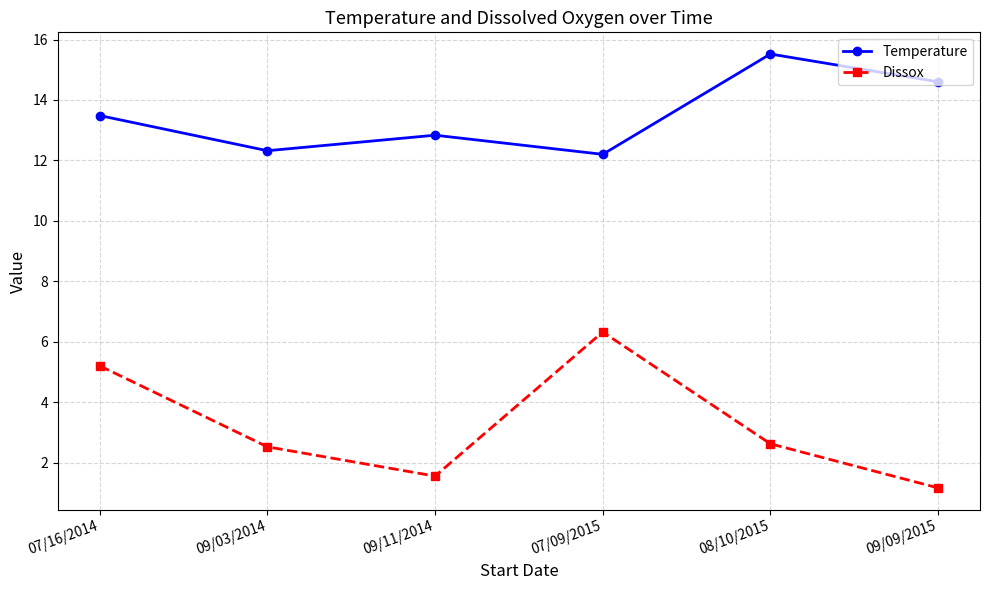

How many interior local valleys does the Temperature series have?

2